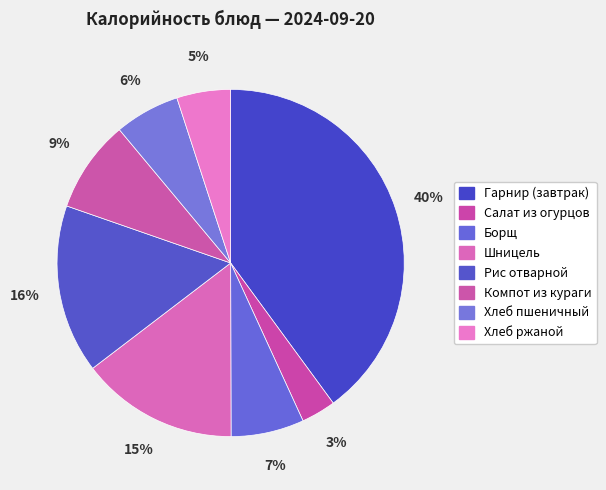

The Рис отварной slice represents 16% of the pie. True or false?

True